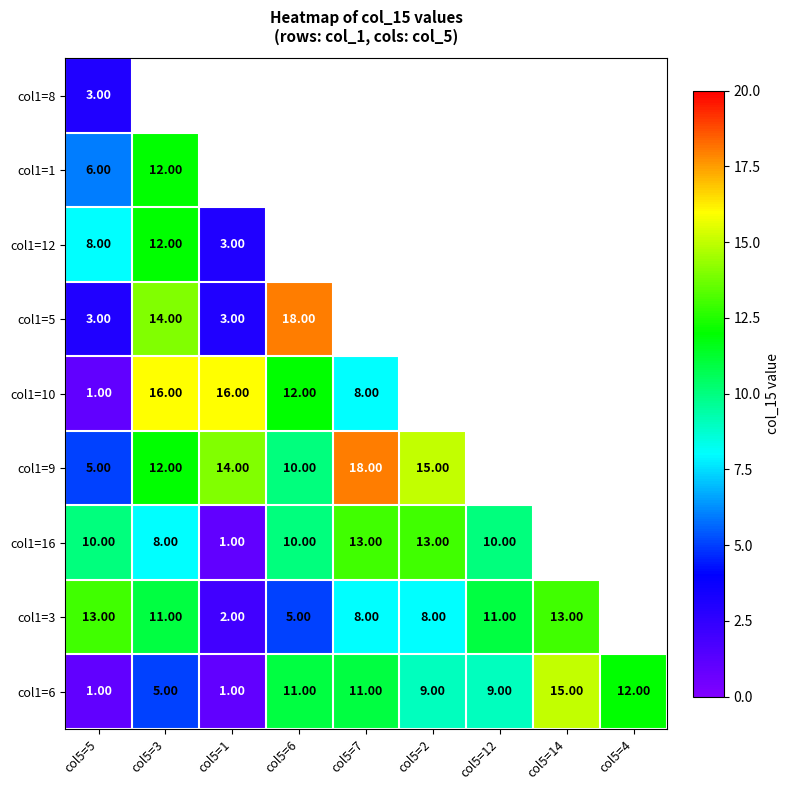

What is the difference between the col1=3 values at col5=6 and col5=1?

3